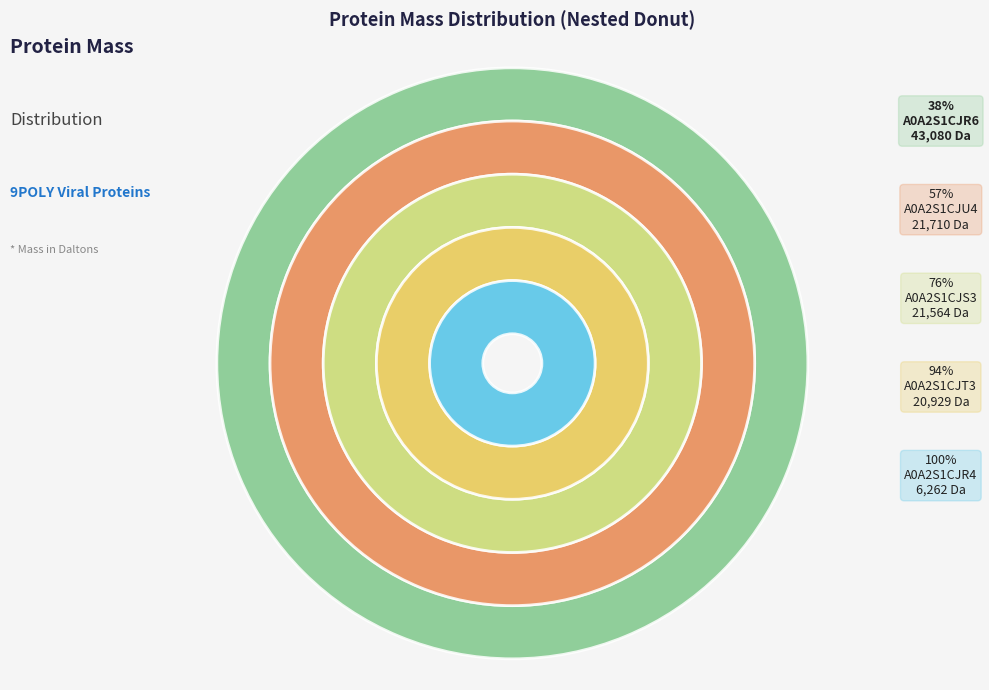

Count the number of slices in the pie.

5